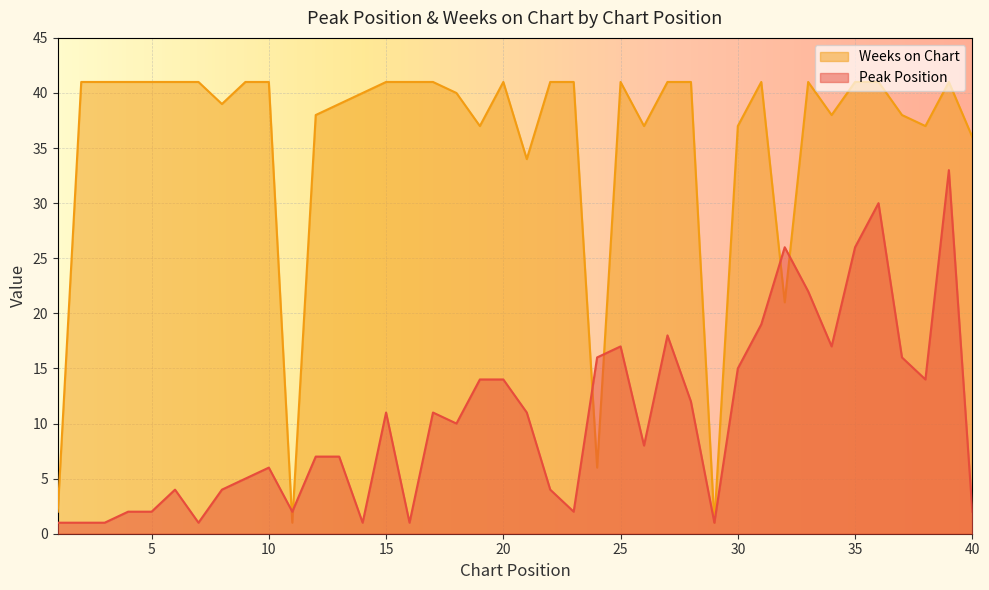

How many lines are shown in the chart?

2